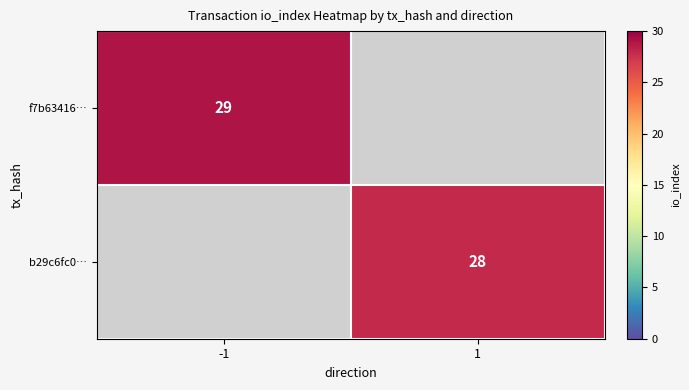

True or false: f7b63416… has a value of 11 at -1.

False